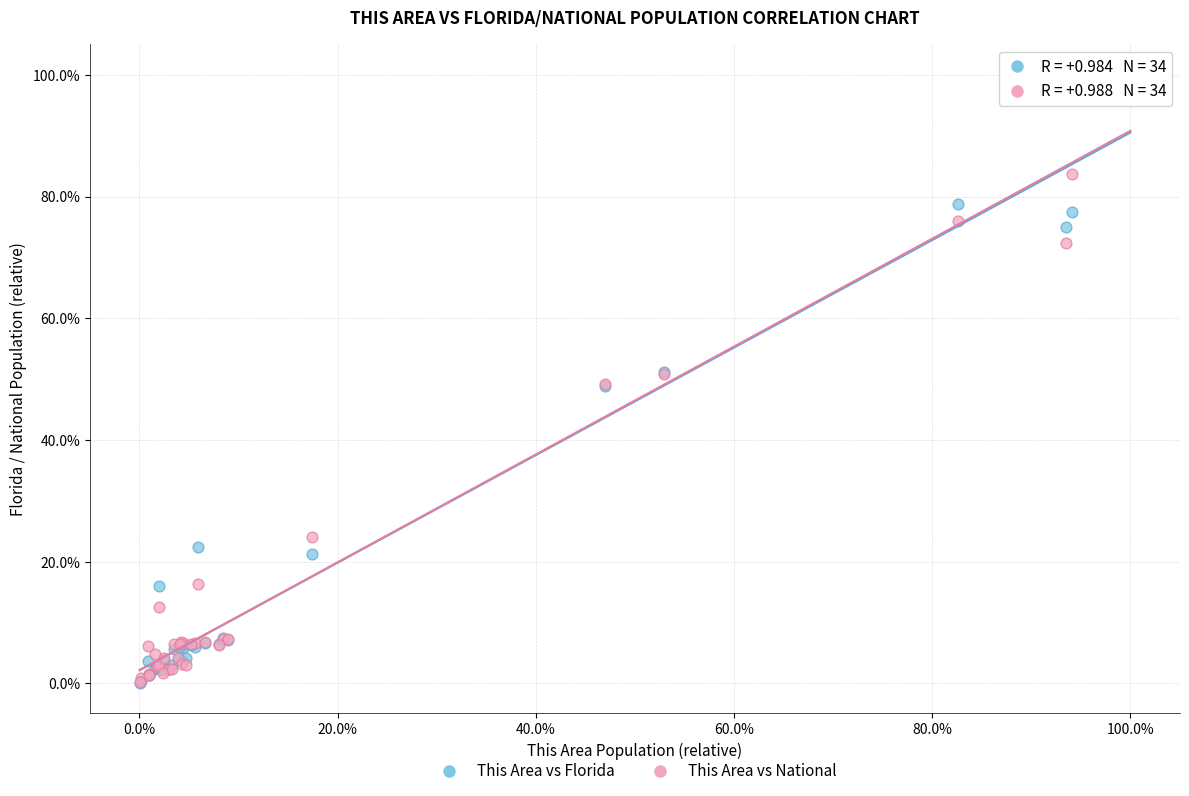

Which series has the widest spread of Y values?

This Area vs Florida